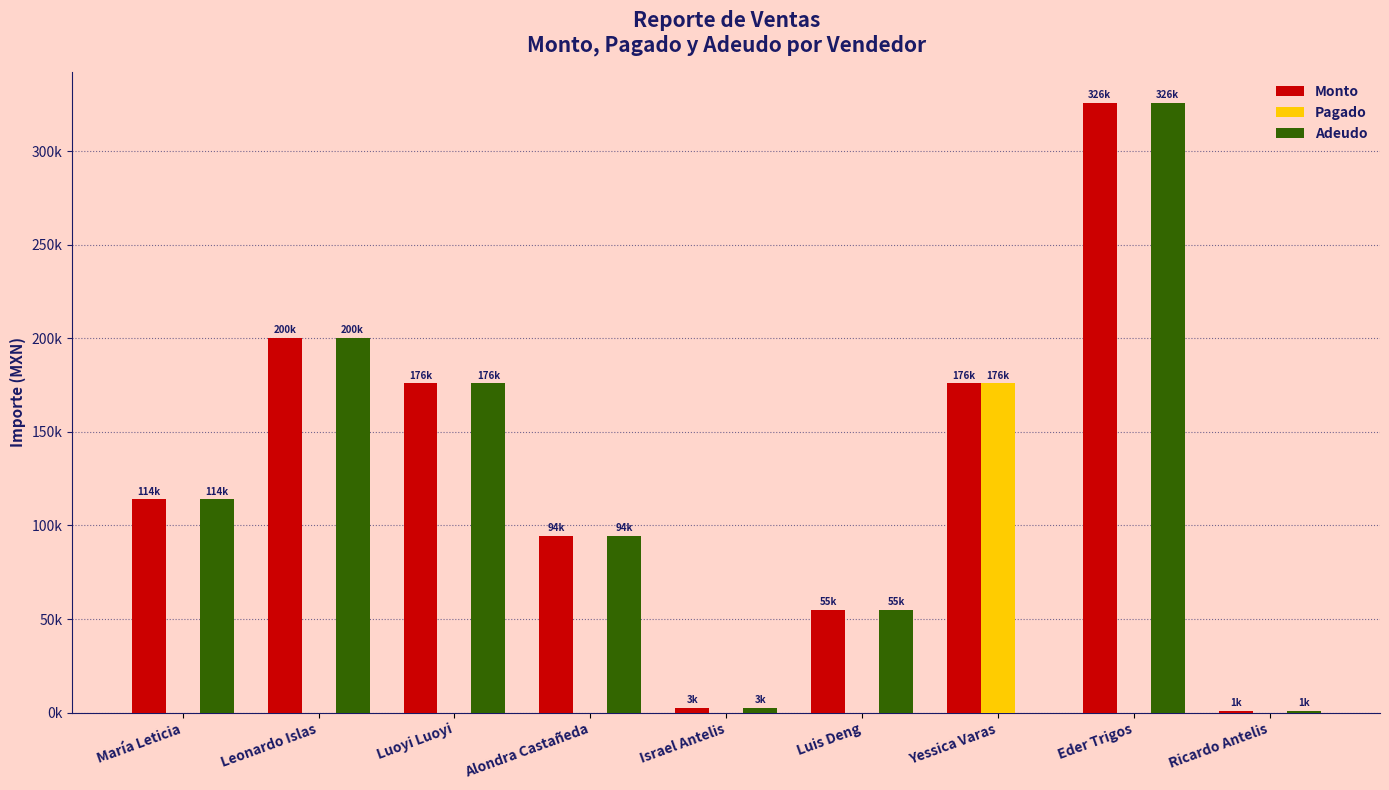

Between Yessica Varas and María Leticia, which is larger?

Yessica Varas